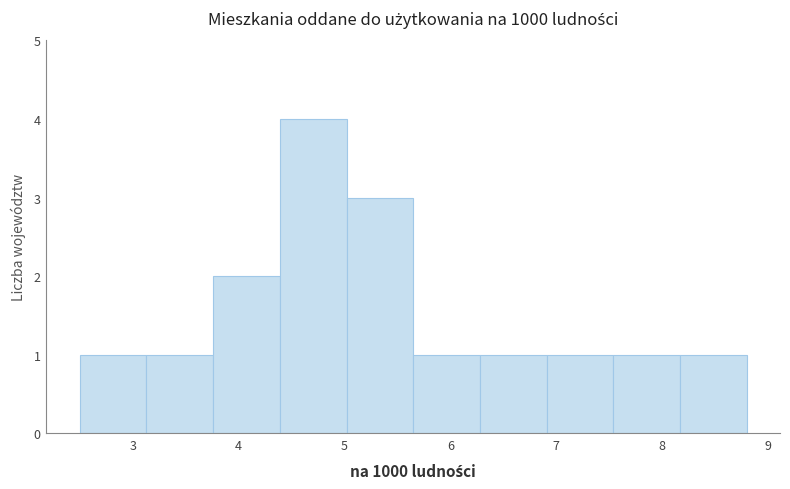

What is the height of the bar covering 2.50 to 3.13 on the x-axis? Neither the bar edges nor the heights are printed on the chart, so give them approximately, as read against the axes.

1